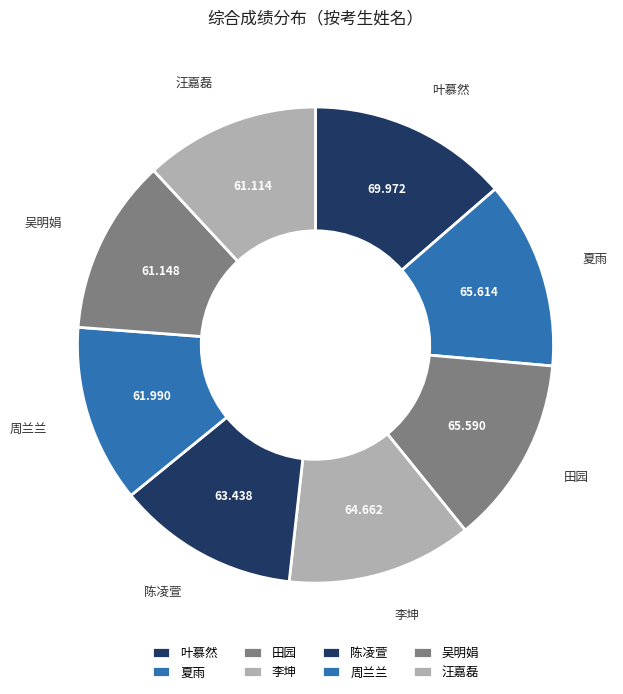

Between 李坤 and 吴明娟, which is larger?

李坤